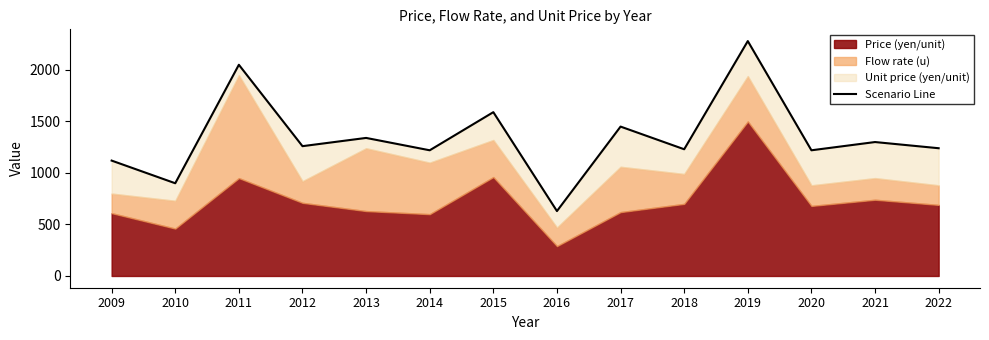

How many interior local valleys (lower than both neighbors) does the data have?

6